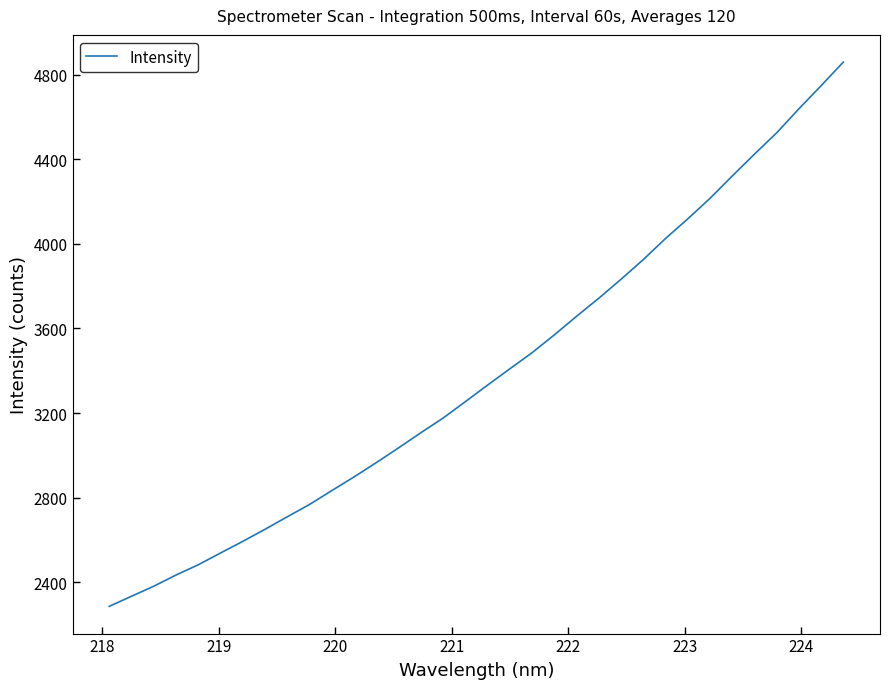

What is the difference between the maximum and minimum values?

2575.0